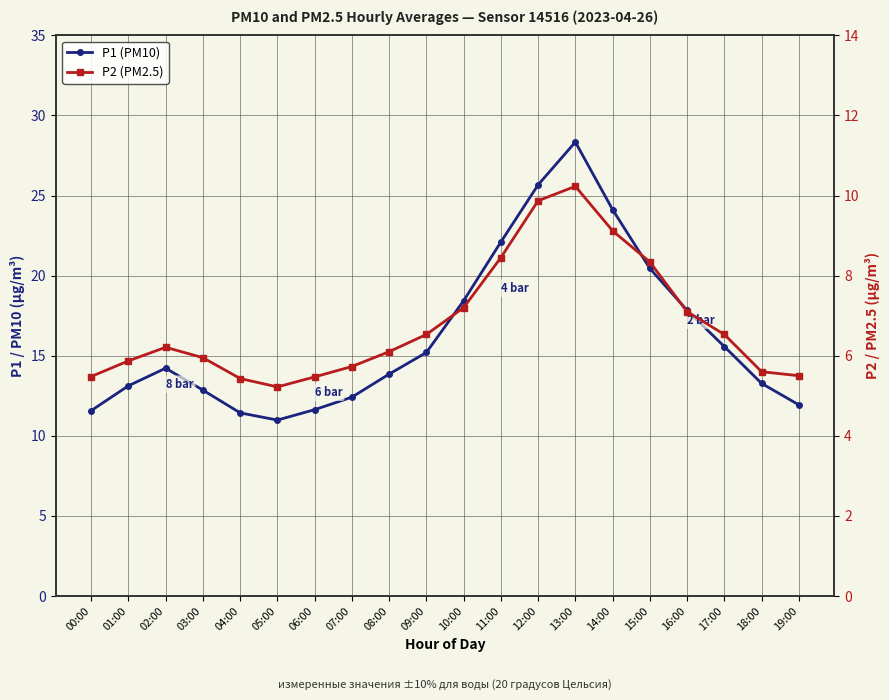

How many values in the P2 (PM2.5) series are below 6?

9